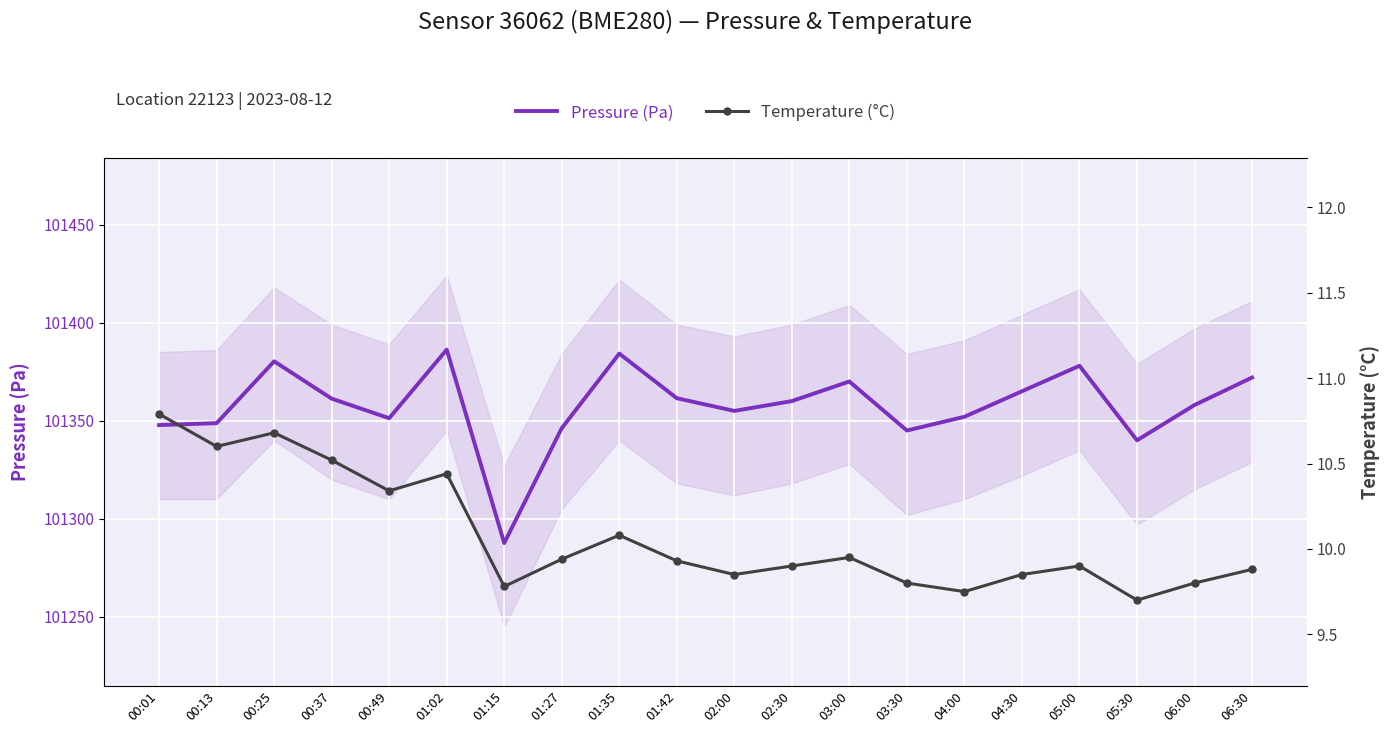

What is the value of the Pressure (Pa) point at the 4th from the left?

101361.2